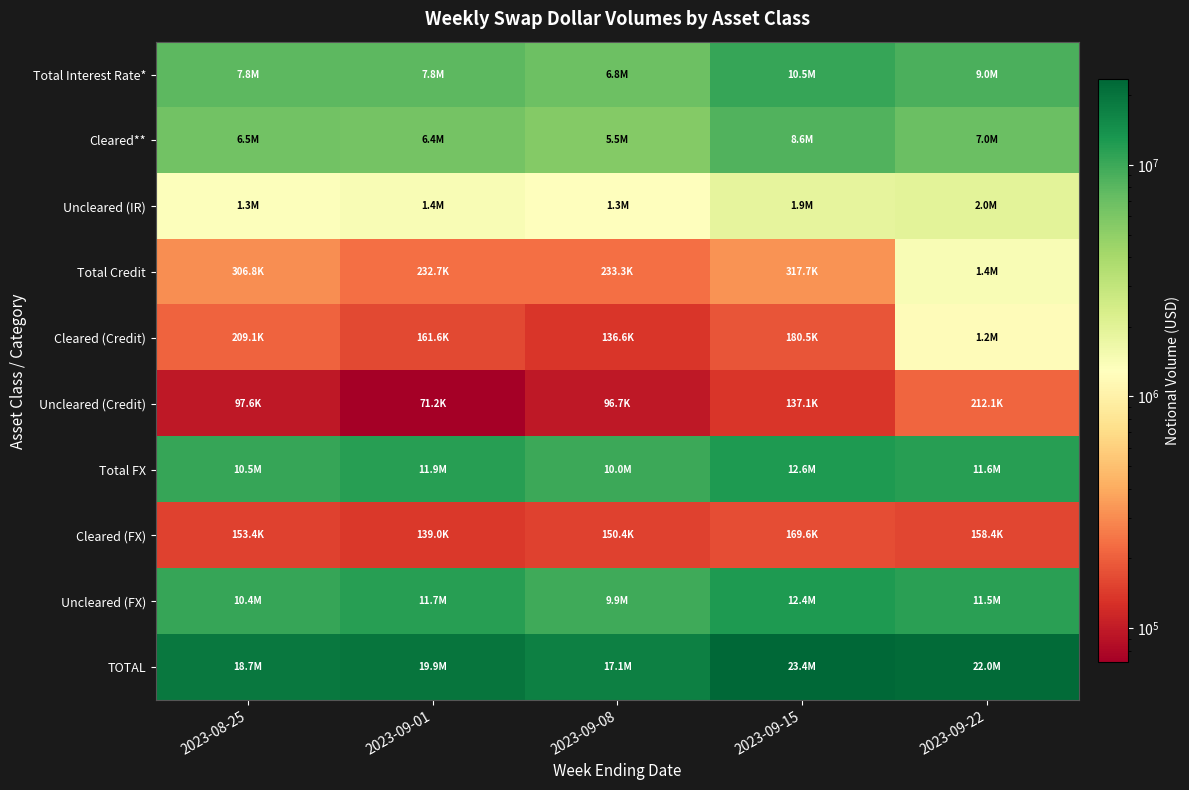

Rank the series by their maximum value, from lowest to highest.

Cleared (FX), Uncleared (Credit), Cleared (Credit), Total Credit, Uncleared (IR), Cleared**, Total Interest Rate*, Uncleared (FX), Total FX, TOTAL